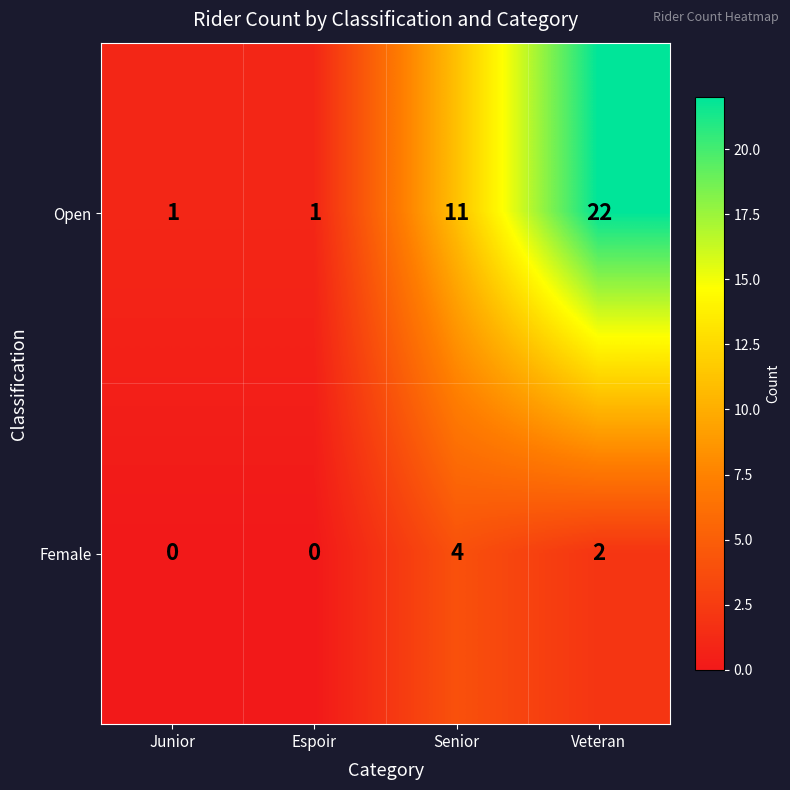

What is the average value of the Open series?

9